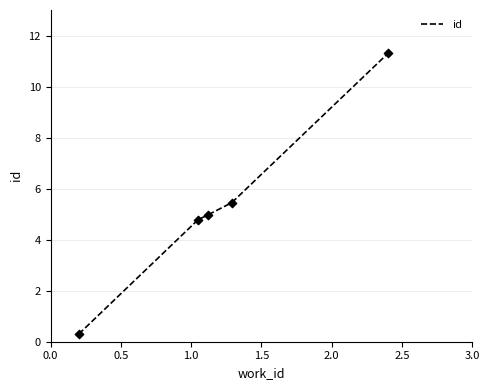

True or false: the data has more than 2 interior local peaks.

False